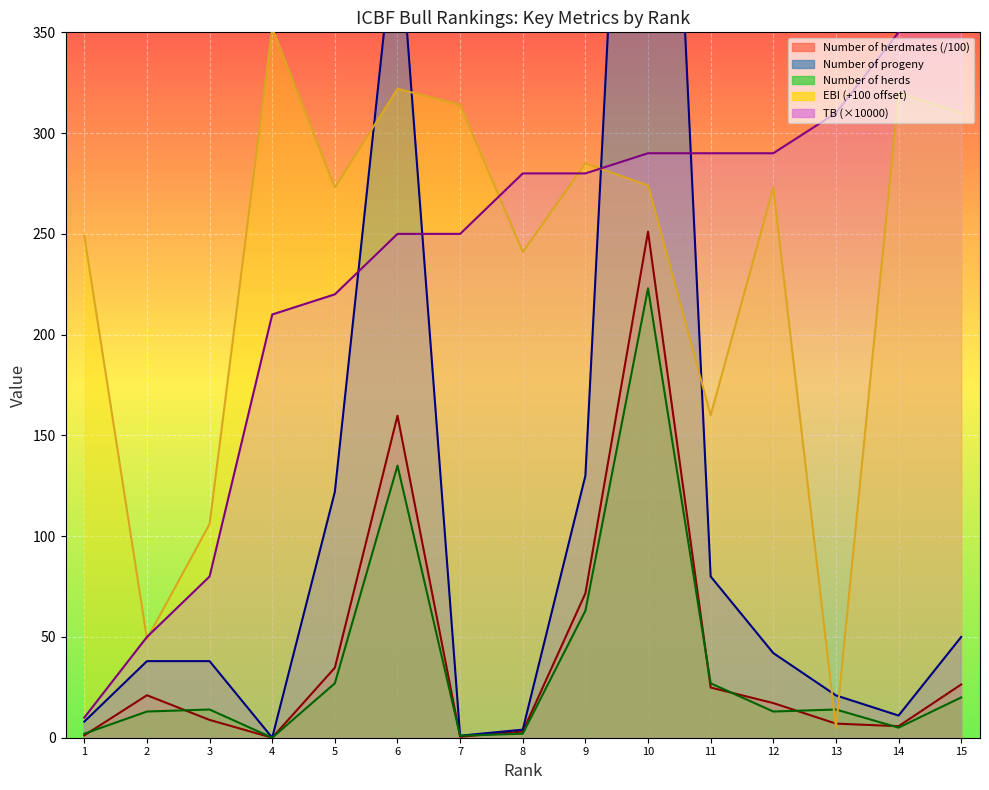

What is the difference between the maximum and minimum values in the TB series?

370.0